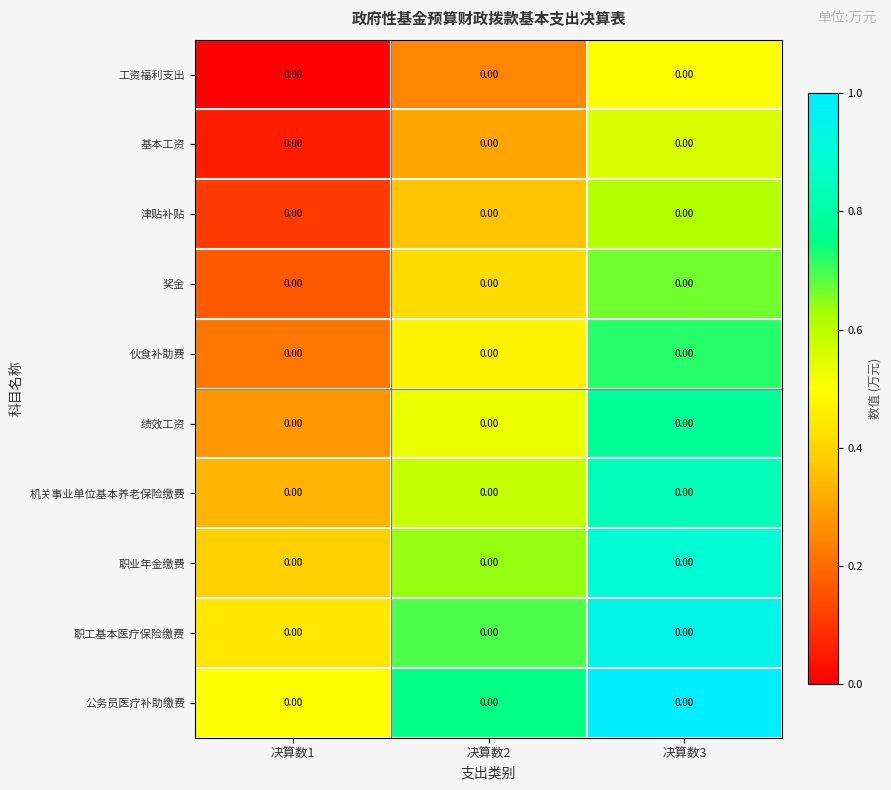

What is the total value across all series at 决算数1?

2.5